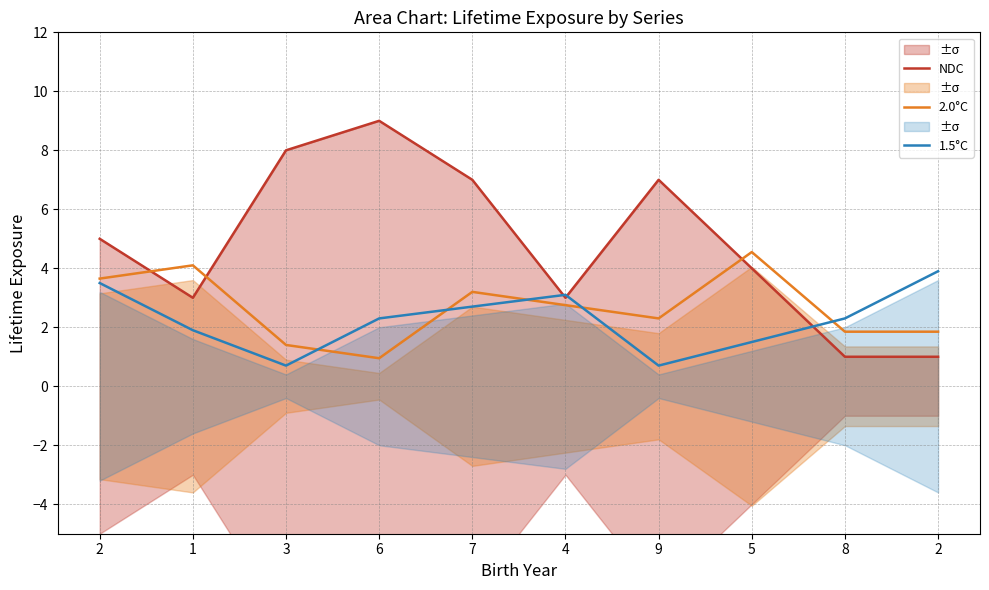

Rank the series by their maximum value, from lowest to highest.

1.5°C, 2.0°C, NDC